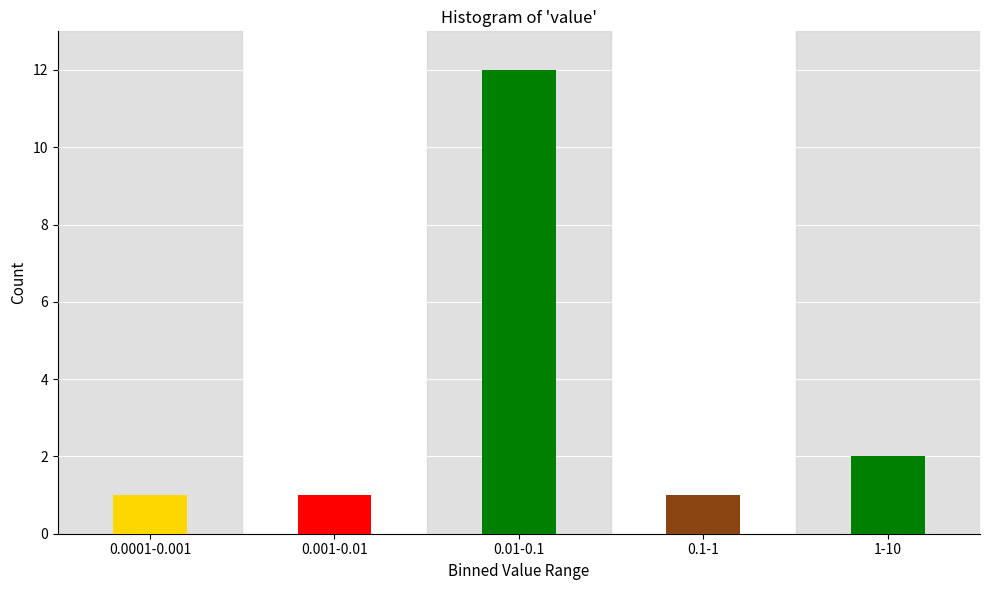

Reading right to left, transcribe all the data shown in this chart.

2	1	12	1	1